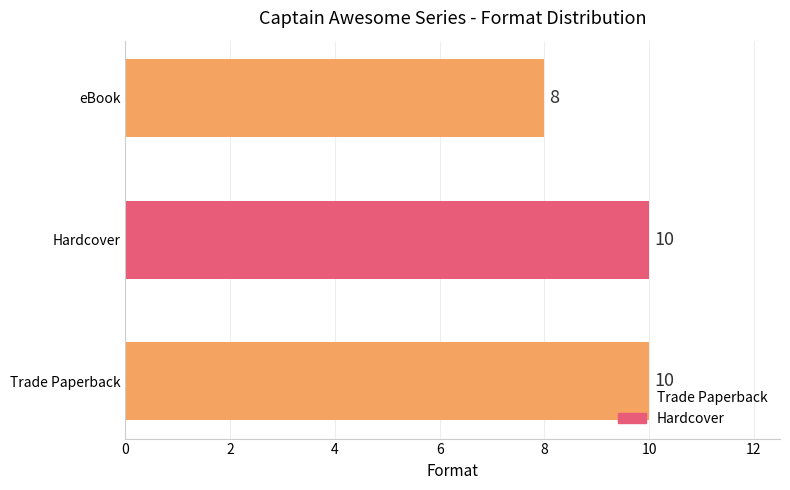

Reading bottom to top, list all the values displayed in this chart.

Trade Paperback=10	Hardcover=10	eBook=8